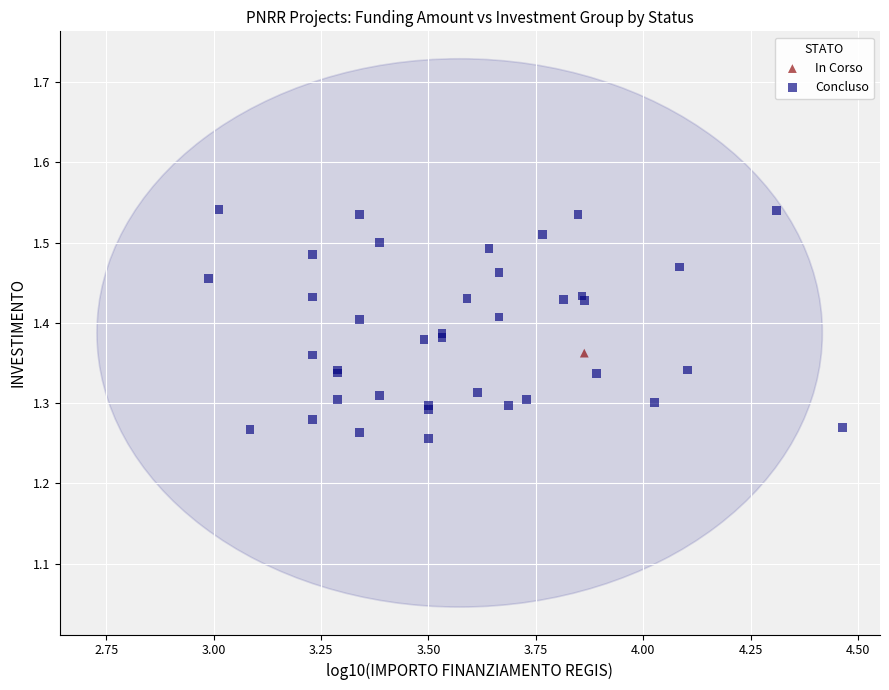

What are all the series names shown in the legend?

In Corso, Concluso